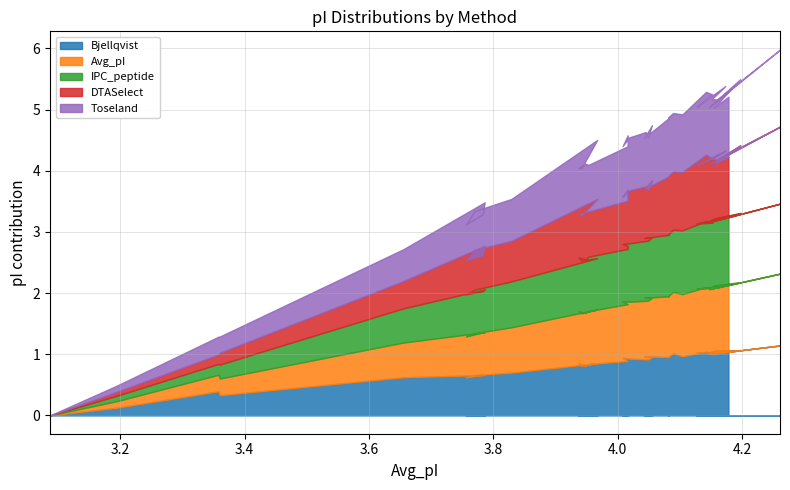

What is the sum of all Avg_pI values?

153.9